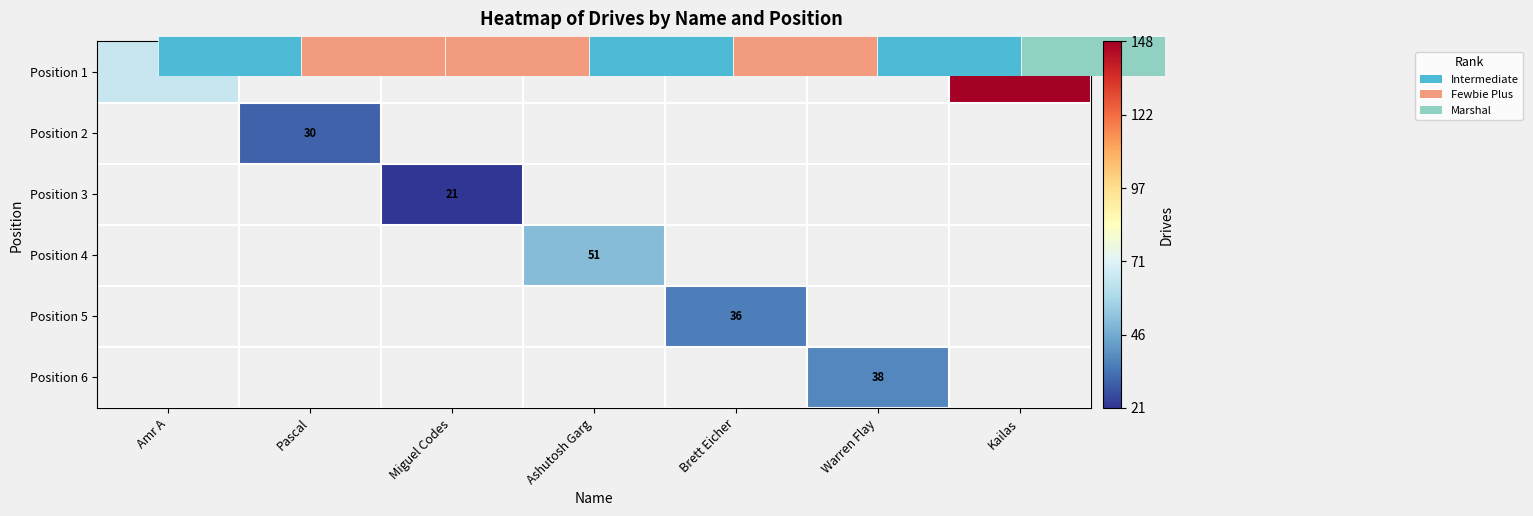

At how many categories does at least one series exceed 48?

3